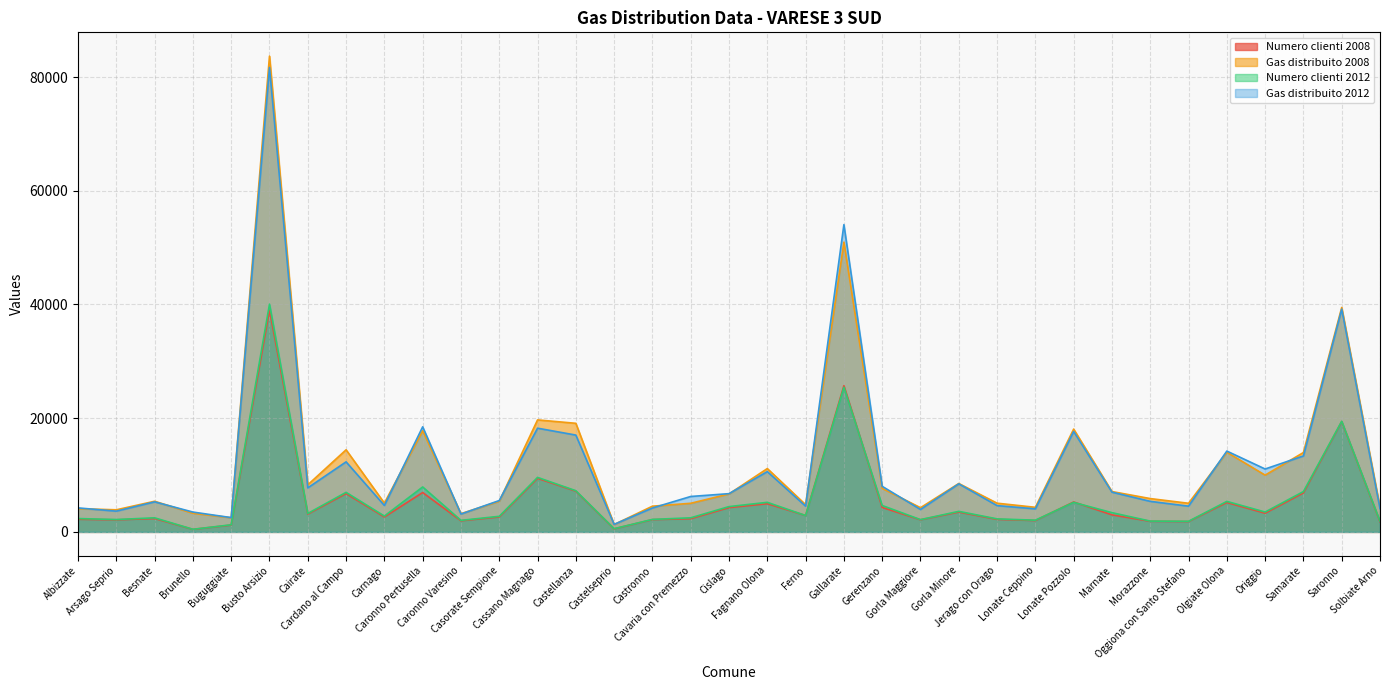

What is the sum of all Gas distribuito 2012 values?

421172